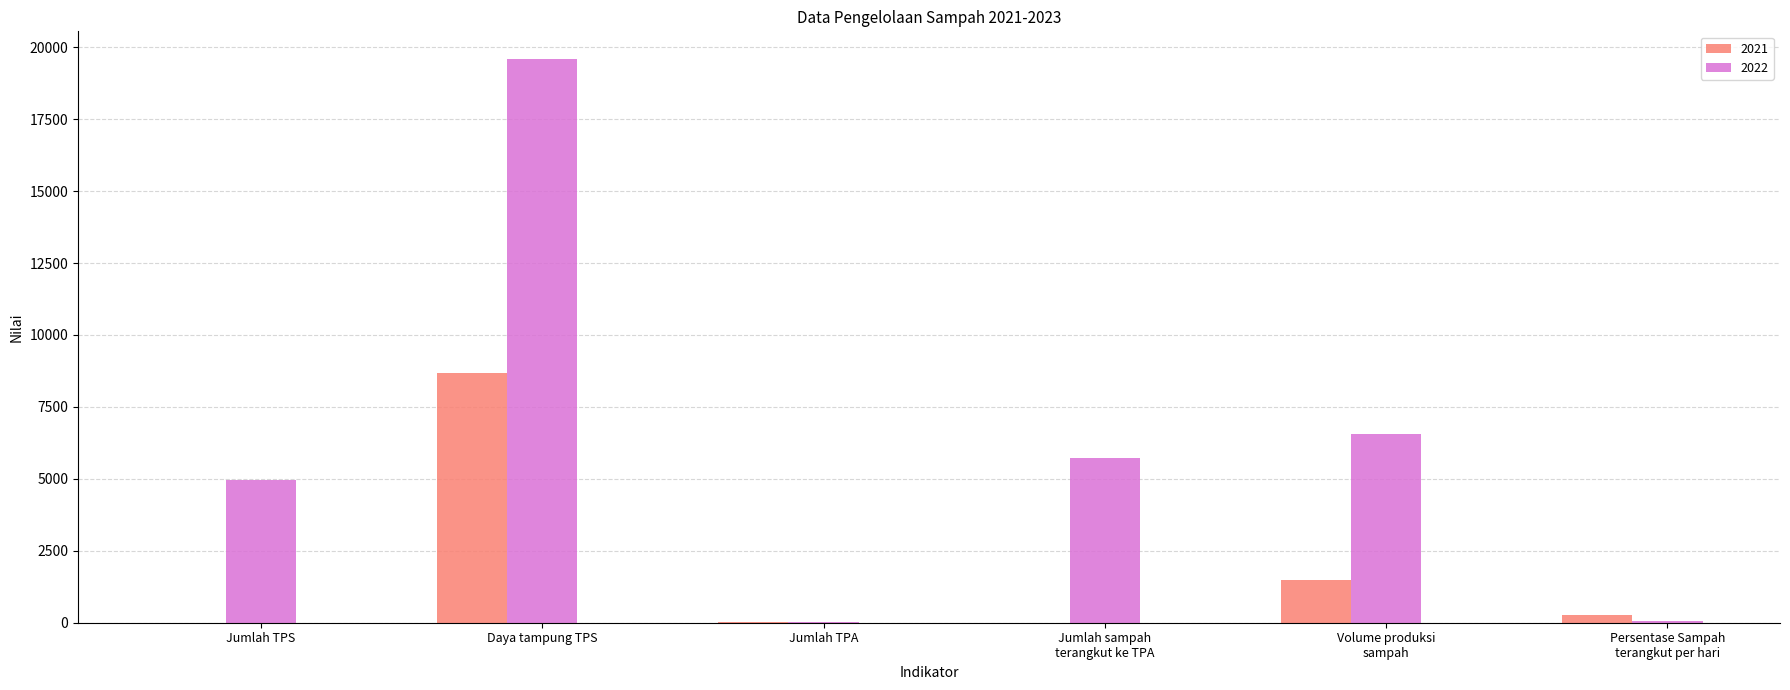

What are all the series names shown in the legend?

2021, 2022